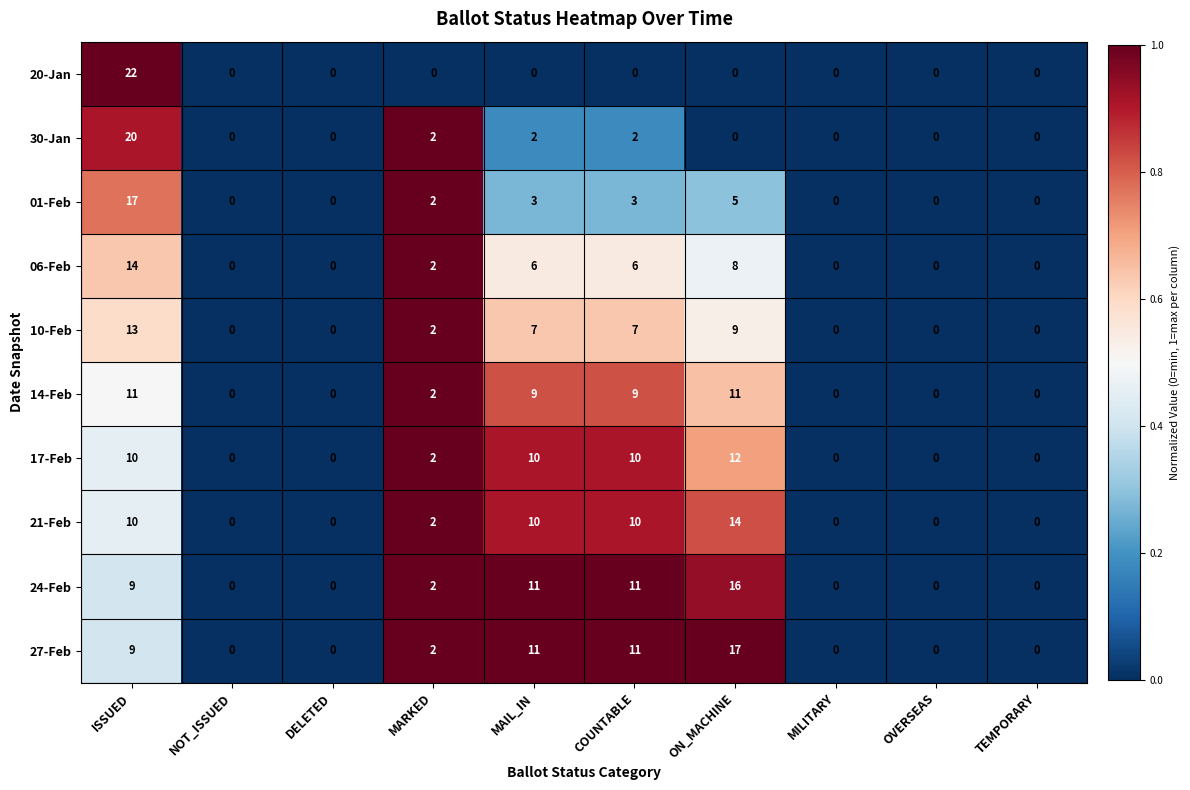

How many series are shown in this chart?

10